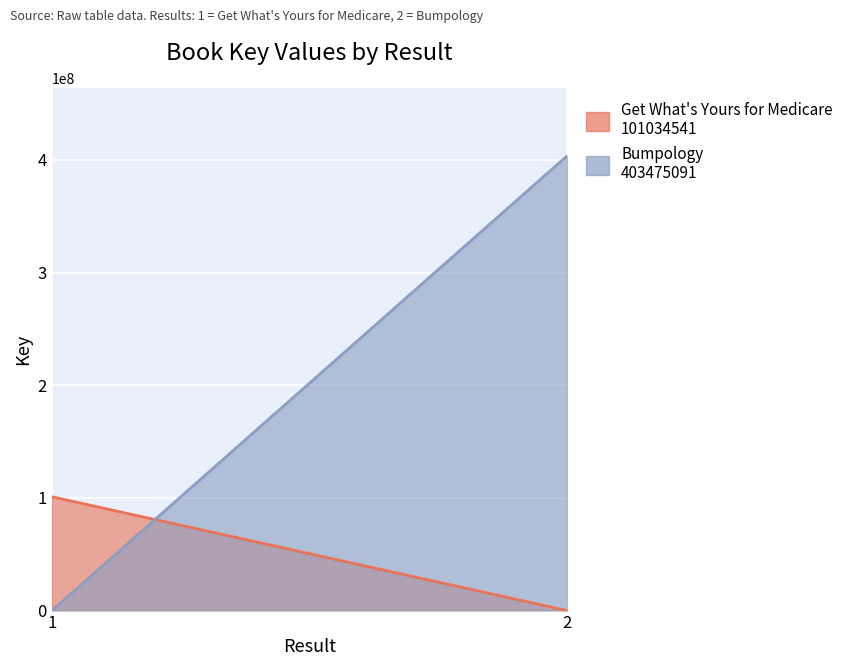

Rank the series by their average value, from highest to lowest.

Bumpology, Get What's Yours for Medicare